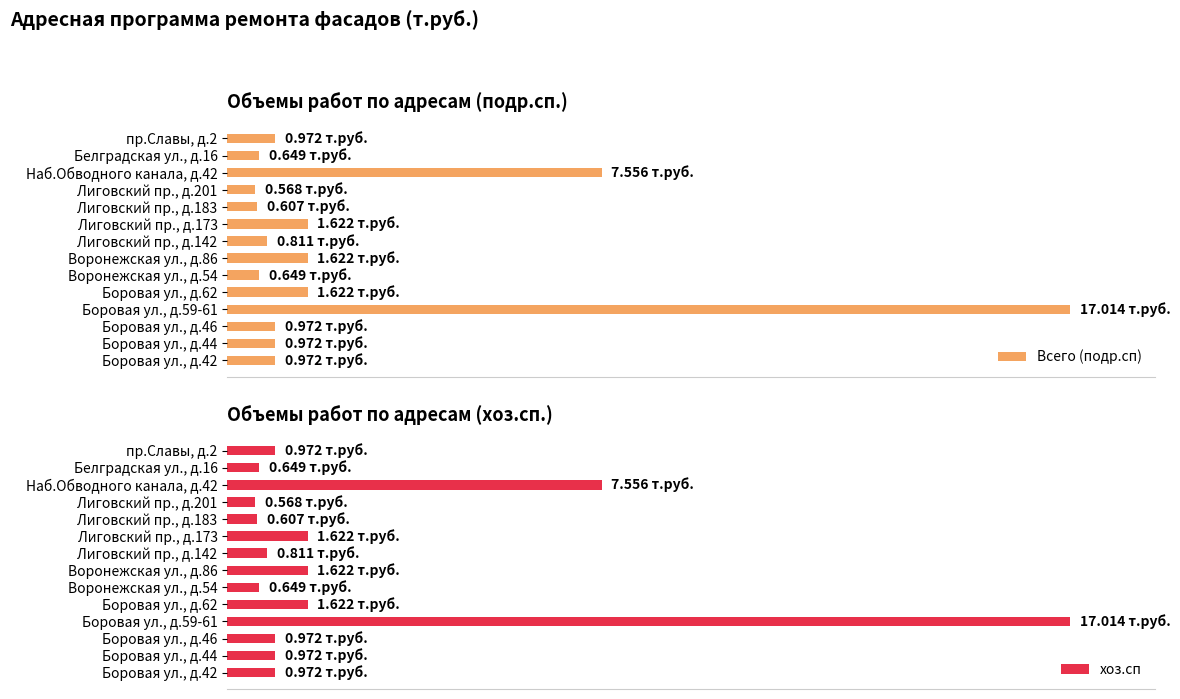

Between Боровая ул., д.46 and Боровая ул., д.62, which is larger?

Боровая ул., д.62